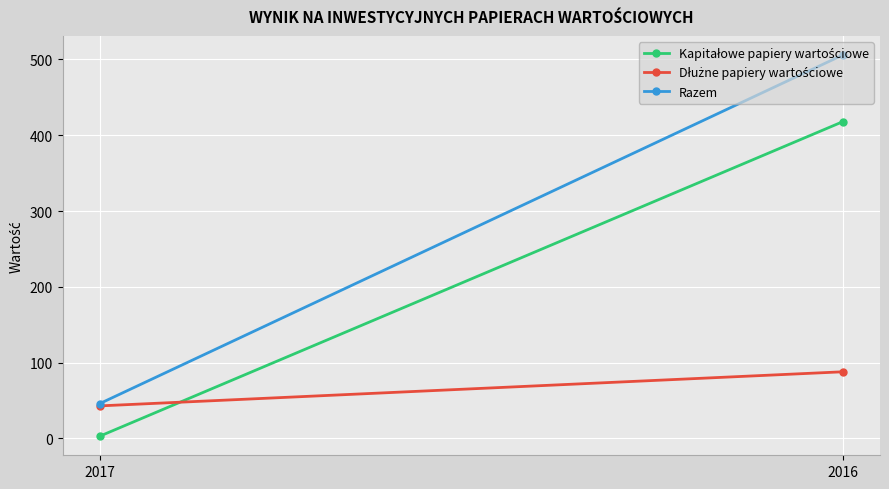

What is the smallest value displayed?

3